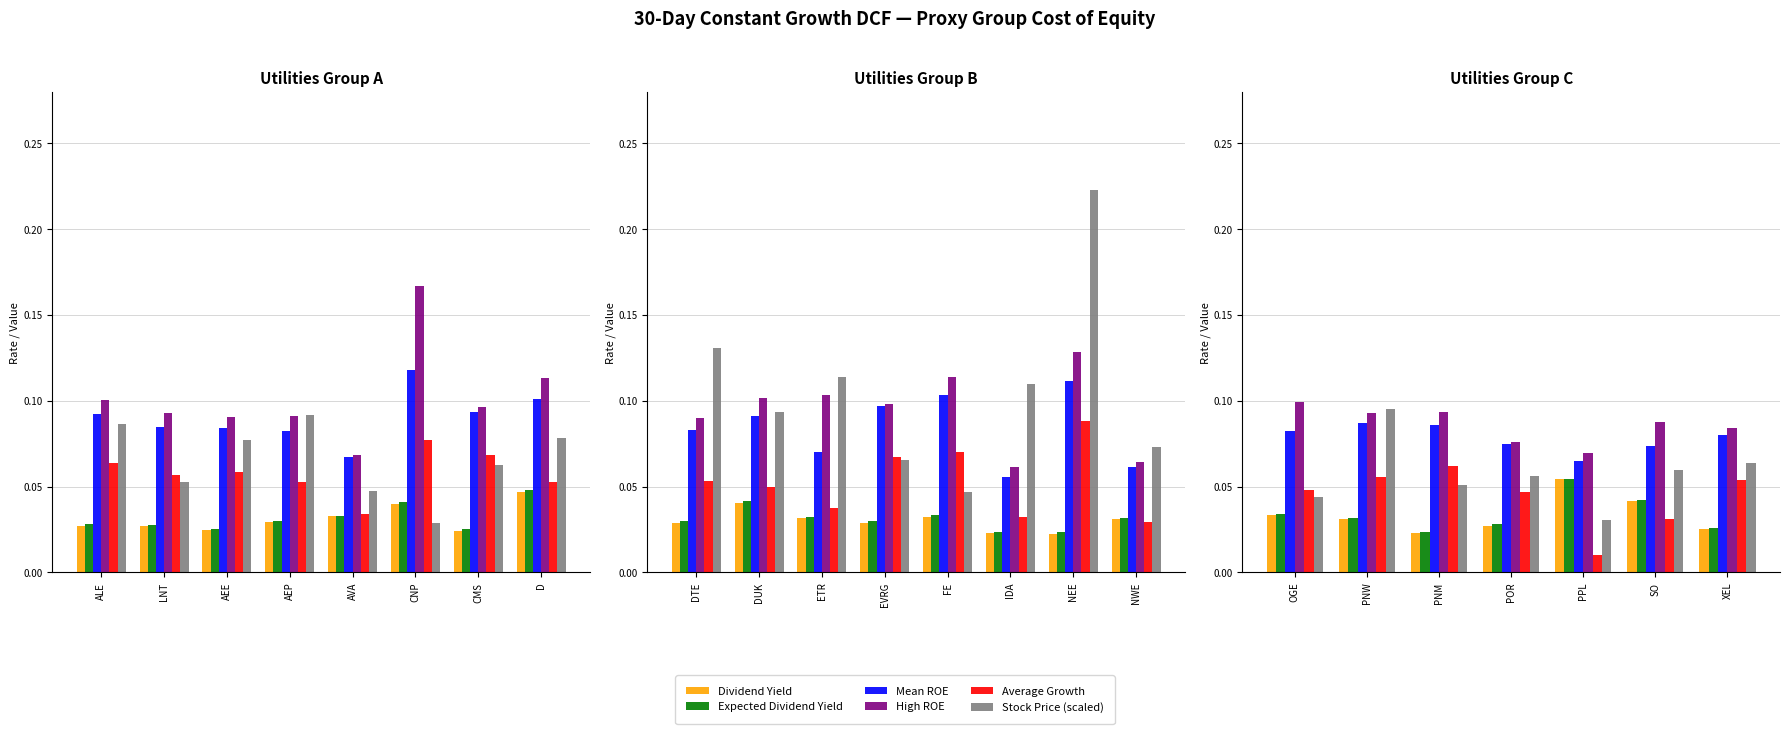

What is the average value of the Mean ROE series?

0.1